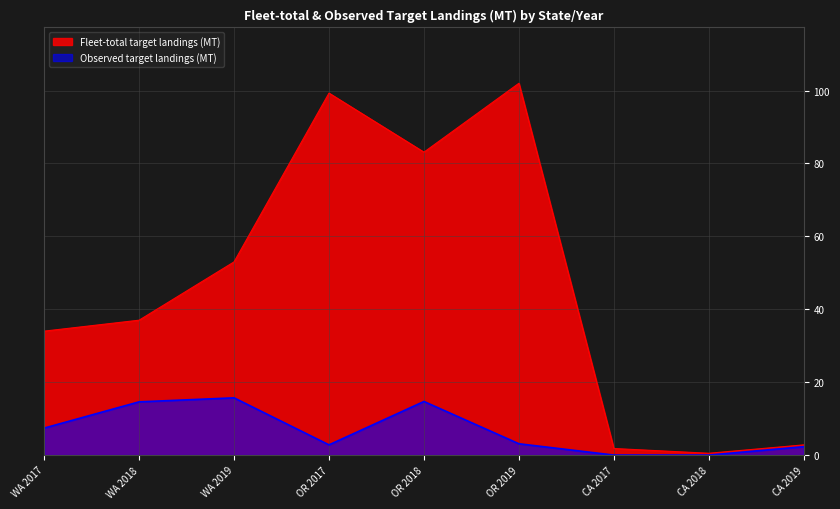

Rank the series by their average value, from lowest to highest.

Observed target landings (MT), Fleet-total target landings (MT)